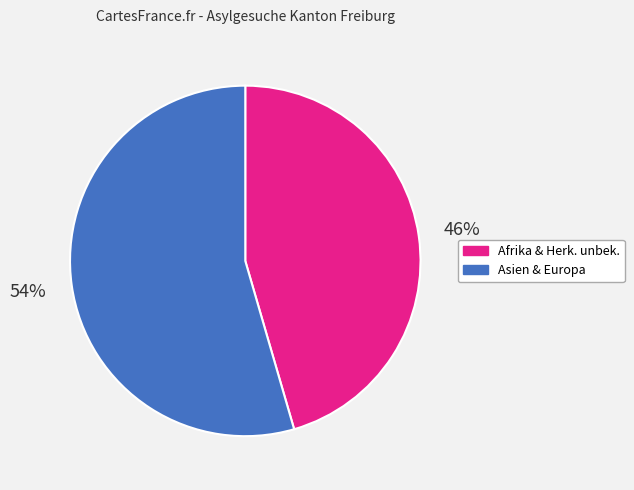

Is there a majority slice in this chart?

Yes